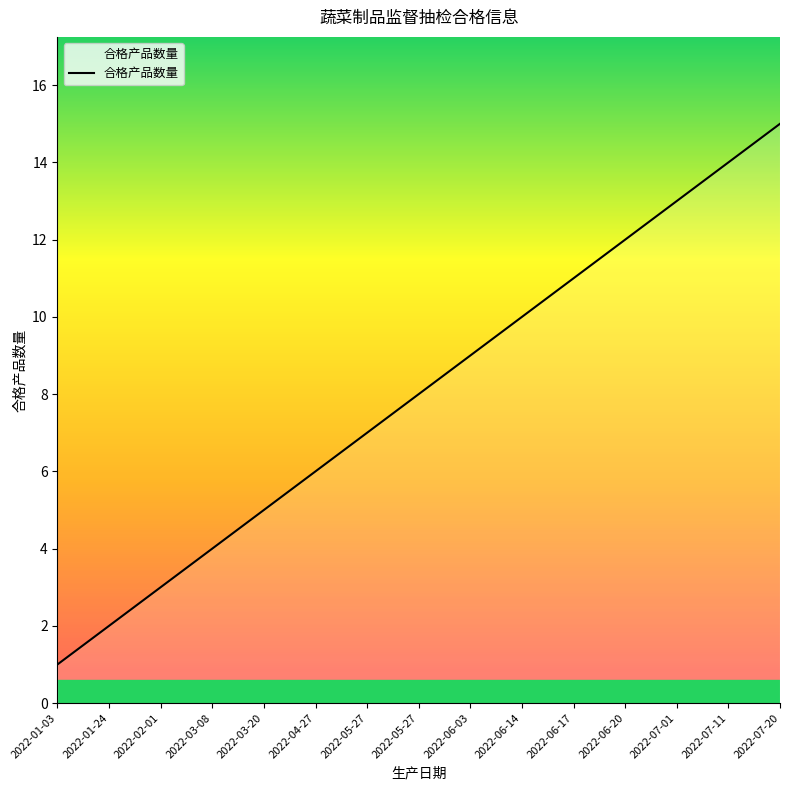

The chart shows a value of 17 at 2022-06-14. True or false?

False